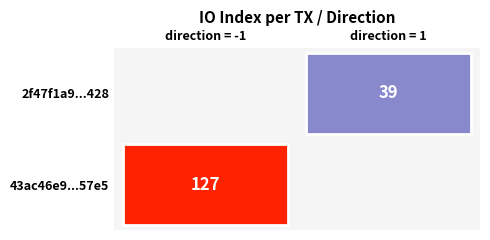

Reading right to left, transcribe all the data shown in this chart.

43ac46e9f74ff3e00e9fa51b10bd6a7985b57e5: io_index=127	direction=-1
2f47f1a968c8fab799b2957e17a62883f2d6428: io_index=39	direction=1